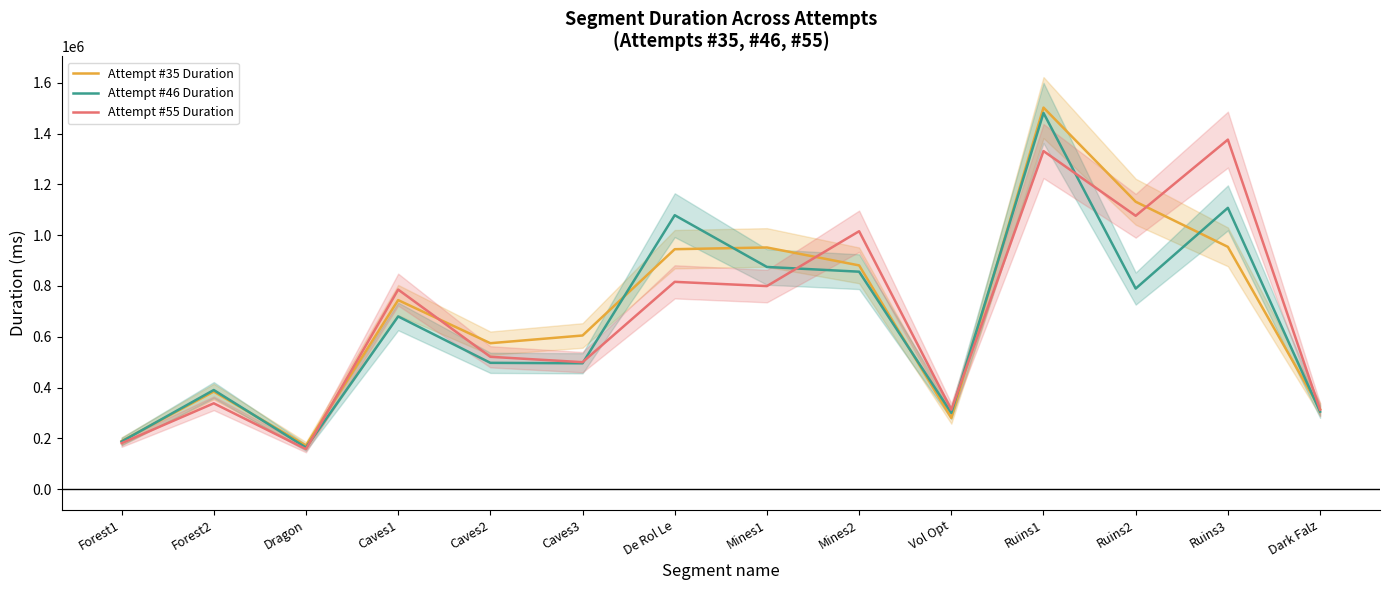

At how many categories does at least one series exceed 518682?

9